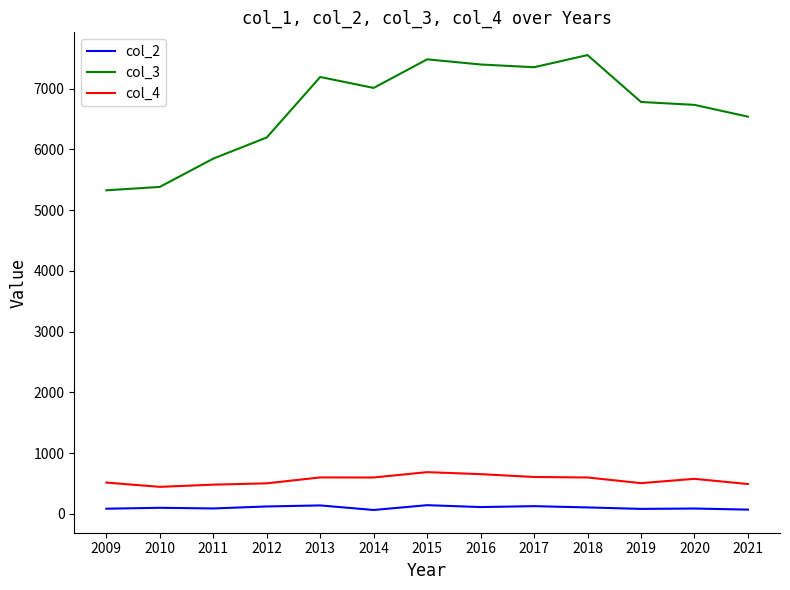

Which series has the largest total across all categories?

col_3